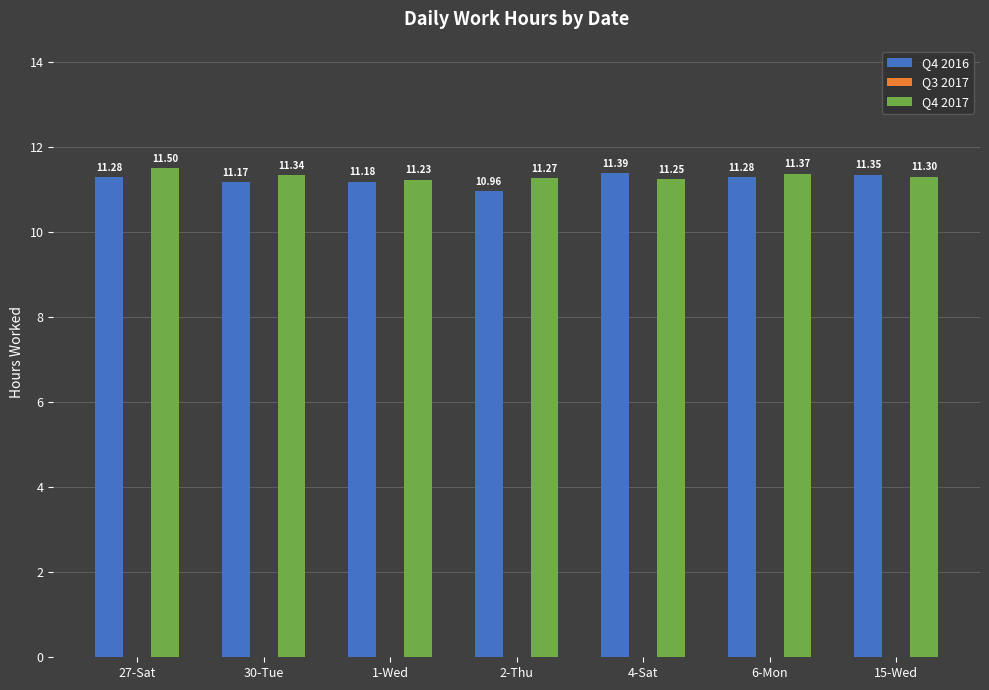

List the series in order of their peak value, highest first.

Q4 2017, Q4 2016